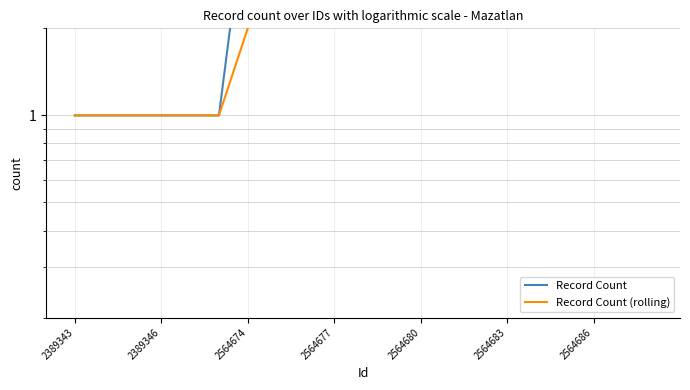

True or false: Record Count and Record Count (rolling) intersect in this chart.

False